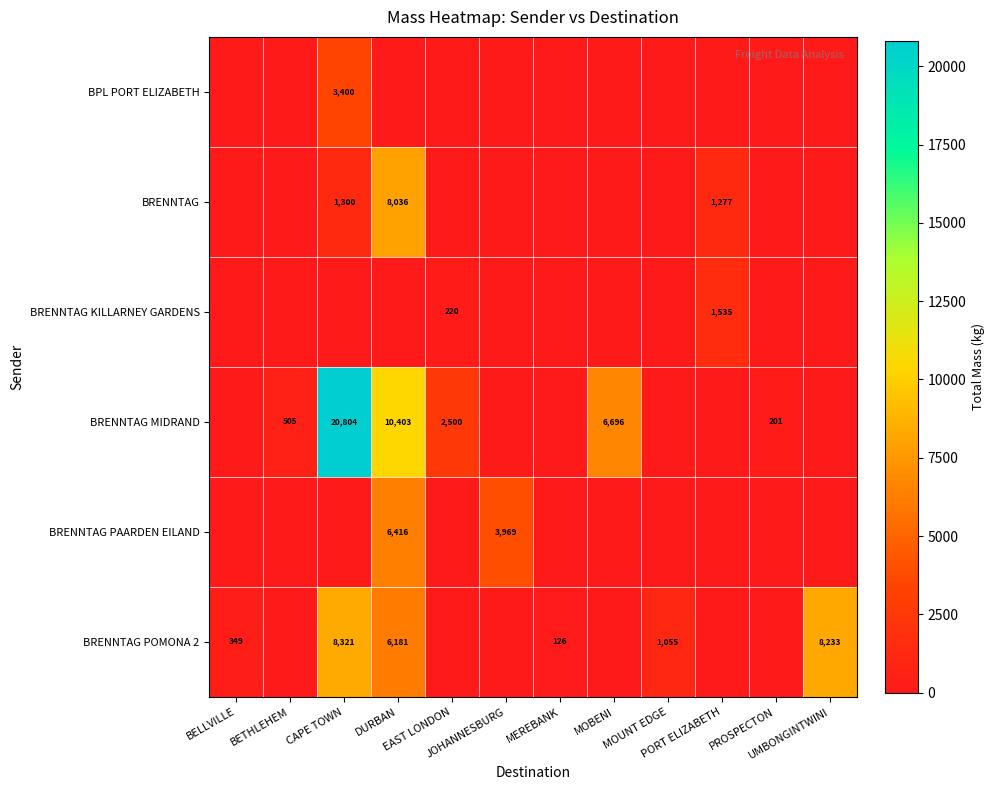

What is the spread (max minus min) of values at MOUNT EDGE?

1055